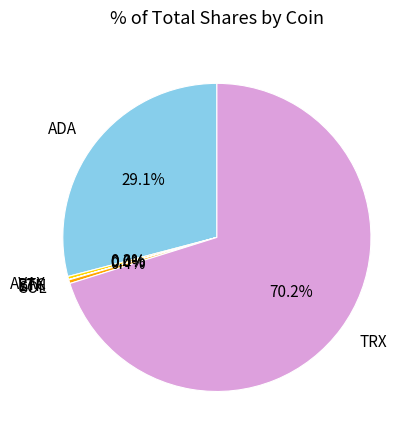

Is there a majority slice in this chart?

Yes